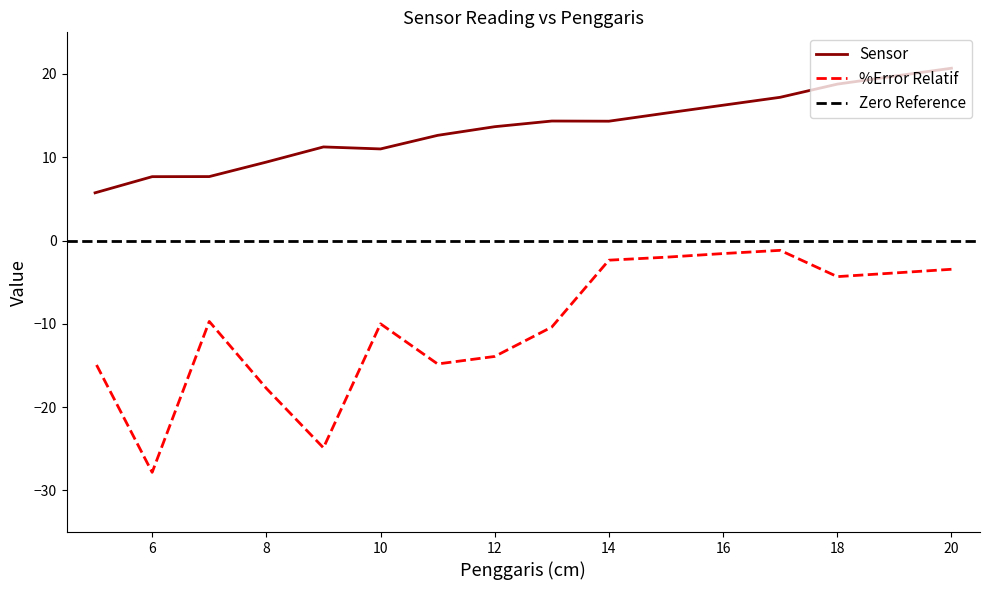

At which label does Sensor reach its minimum?

5